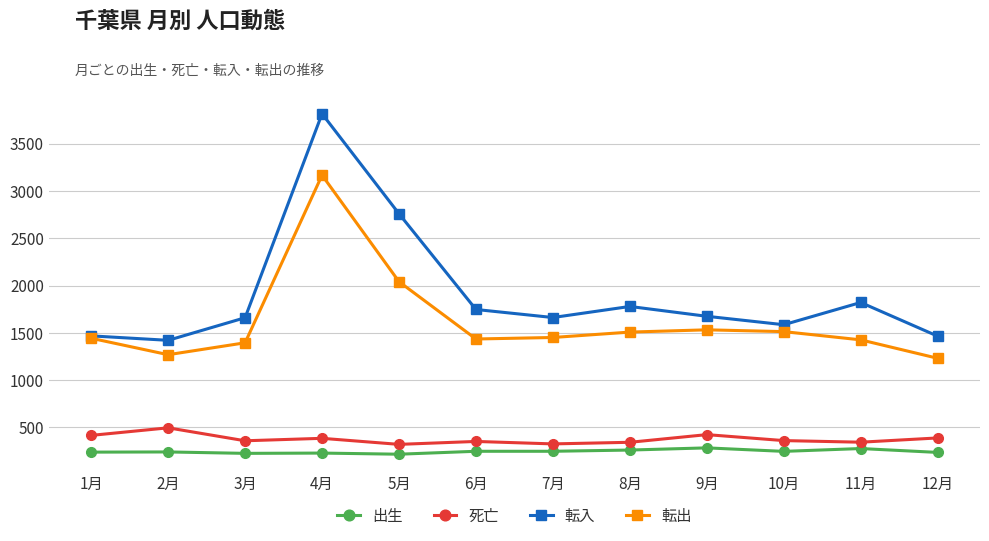

What is the minimum value shown in the chart?

217